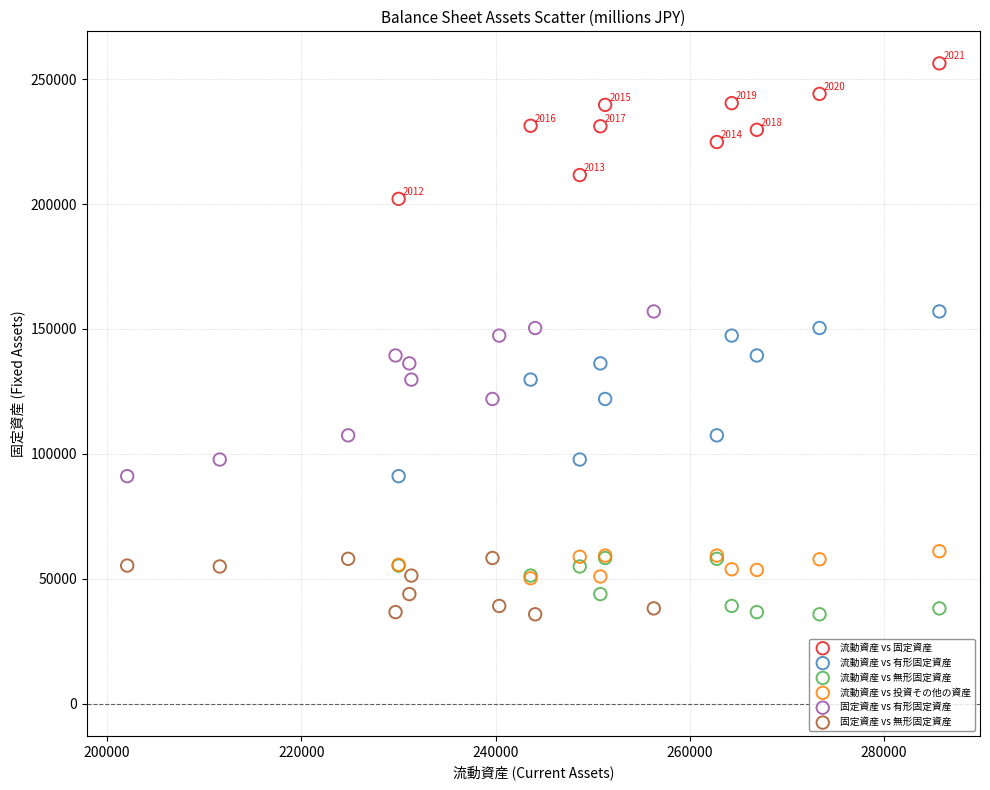

What are all the series names shown in the legend?

流動資産 vs 固定資産, 流動資産 vs 有形固定資産, 流動資産 vs 無形固定資産, 流動資産 vs 投資その他の資産, 固定資産 vs 有形固定資産, 固定資産 vs 無形固定資産